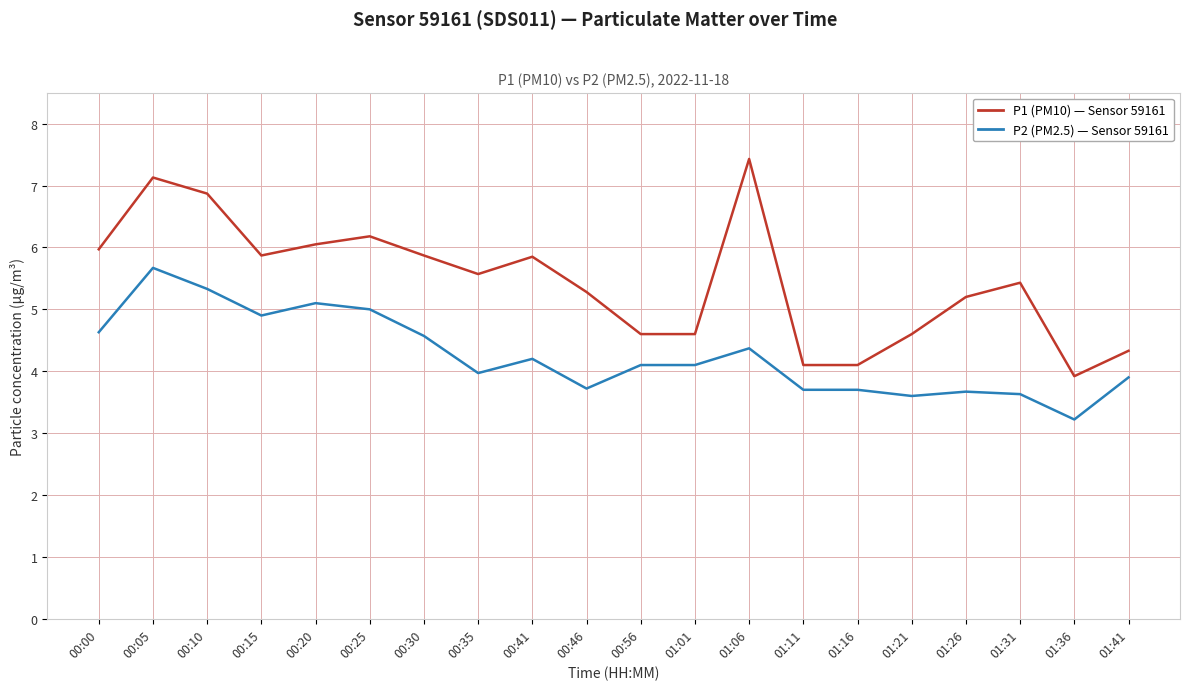

What is the approximate value of P2 (PM2.5) — Sensor 59161 at 01:31?

3.6